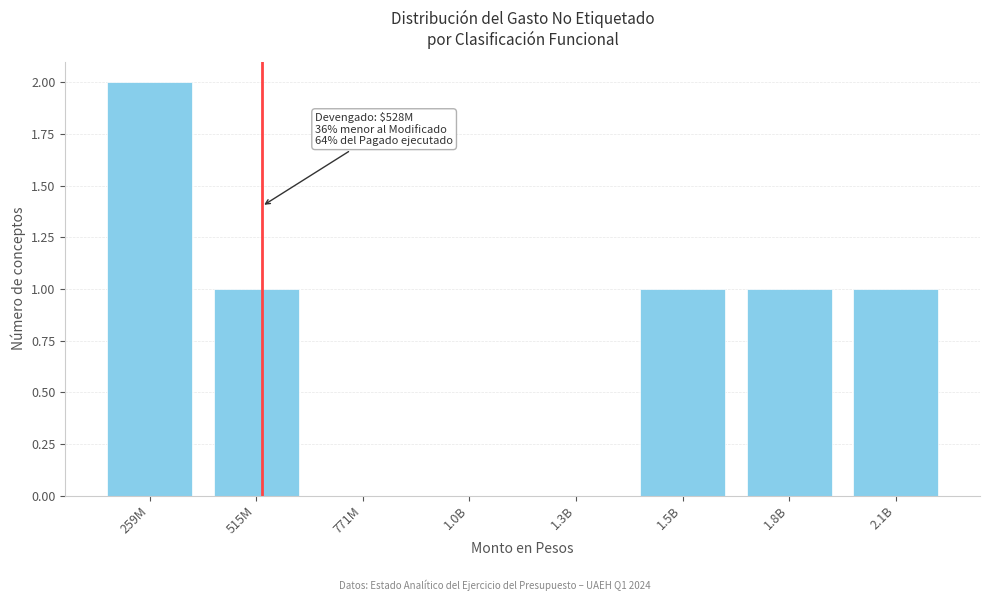

Reading left to right, transcribe all the data shown in this chart.

259M=2	515M=1	771M=0	1.0B=0	1.3B=0	1.5B=1	1.8B=1	2.1B=1